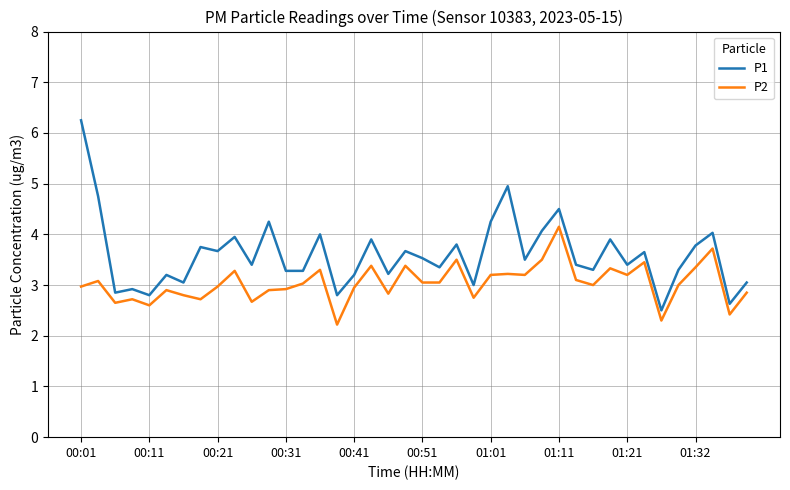

Count the number of categories in the chart.

40